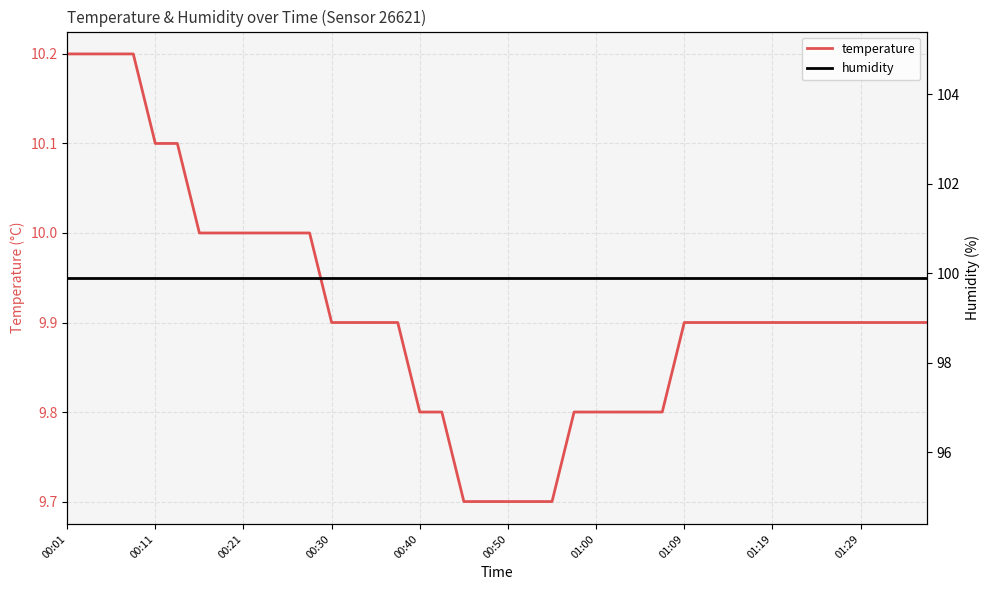

List the series in order of their peak value, highest first.

humidity, temperature